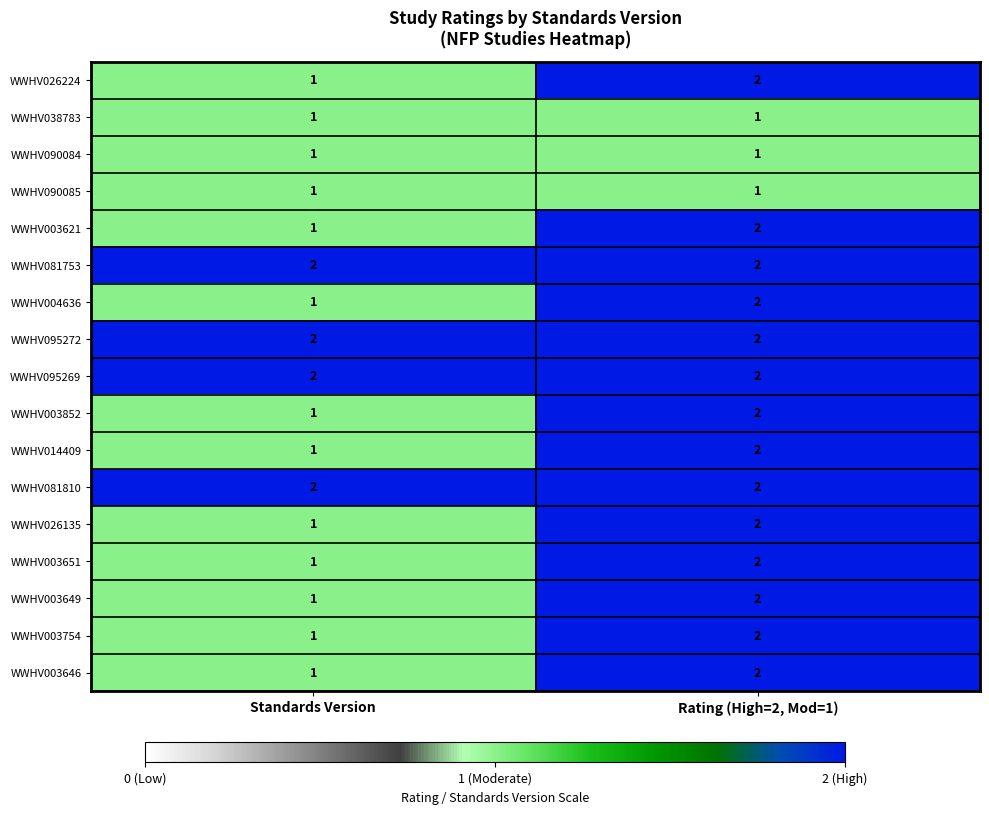

What is the sum of all WWHV014409 values?

3